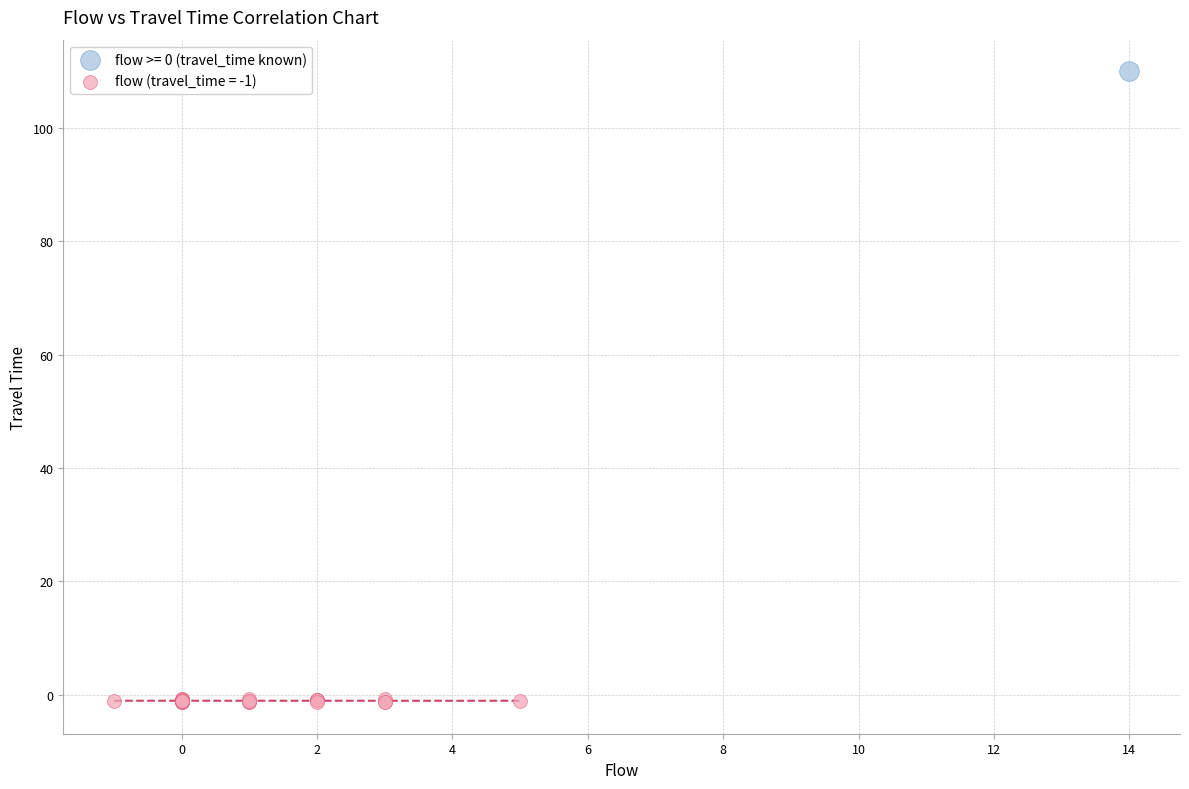

Which series reaches the minimum Y coordinate?

flow (travel_time = -1)